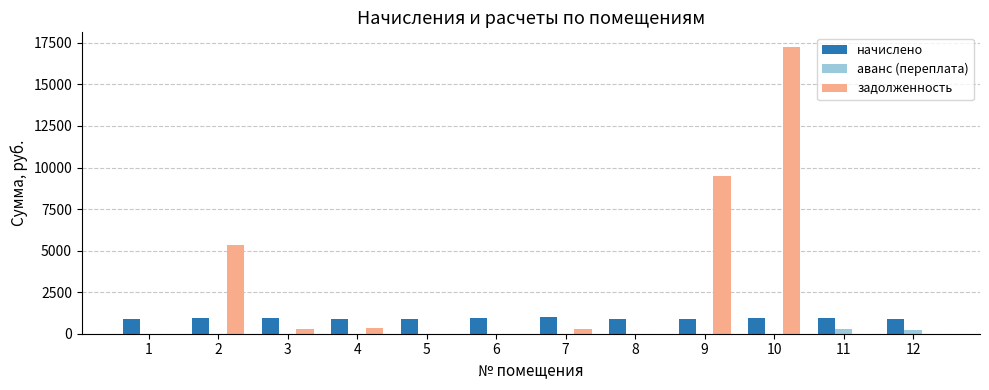

Is the value of начислено at 4 greater than the value of задолженность at 10?

No